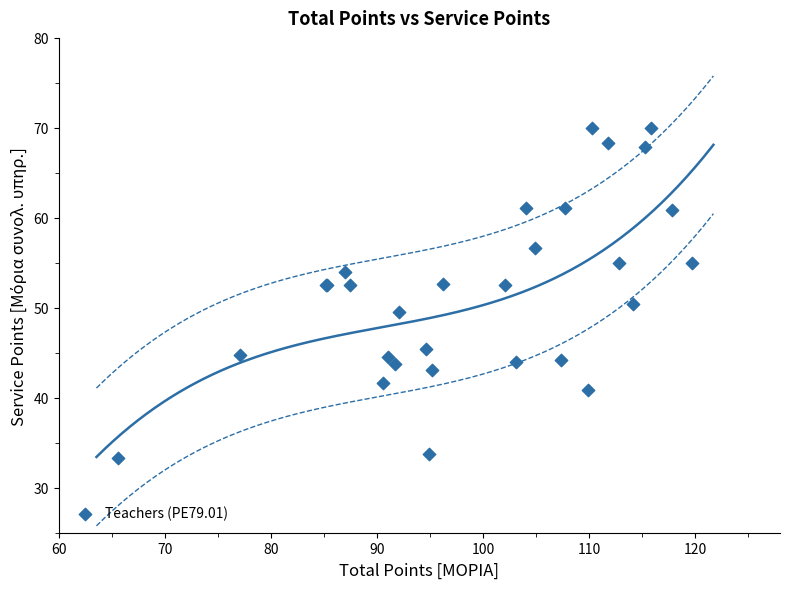

What Y value in the scatter plot is closest to 51?

50.4